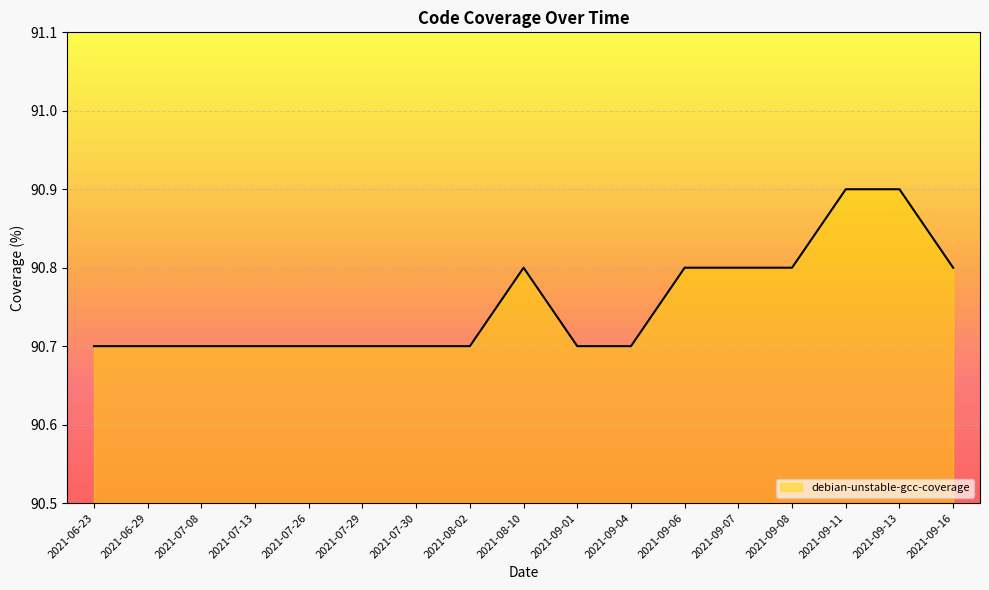

The chart shows a value of 22.9 at 2021-07-30. True or false?

False